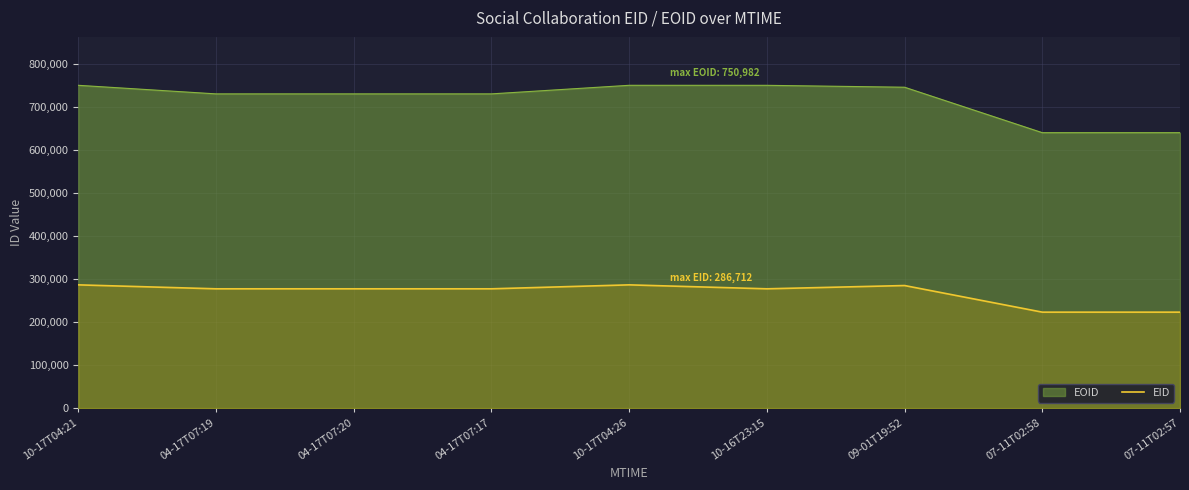

What is the label of the 9th point from the left?

07-11T02:57